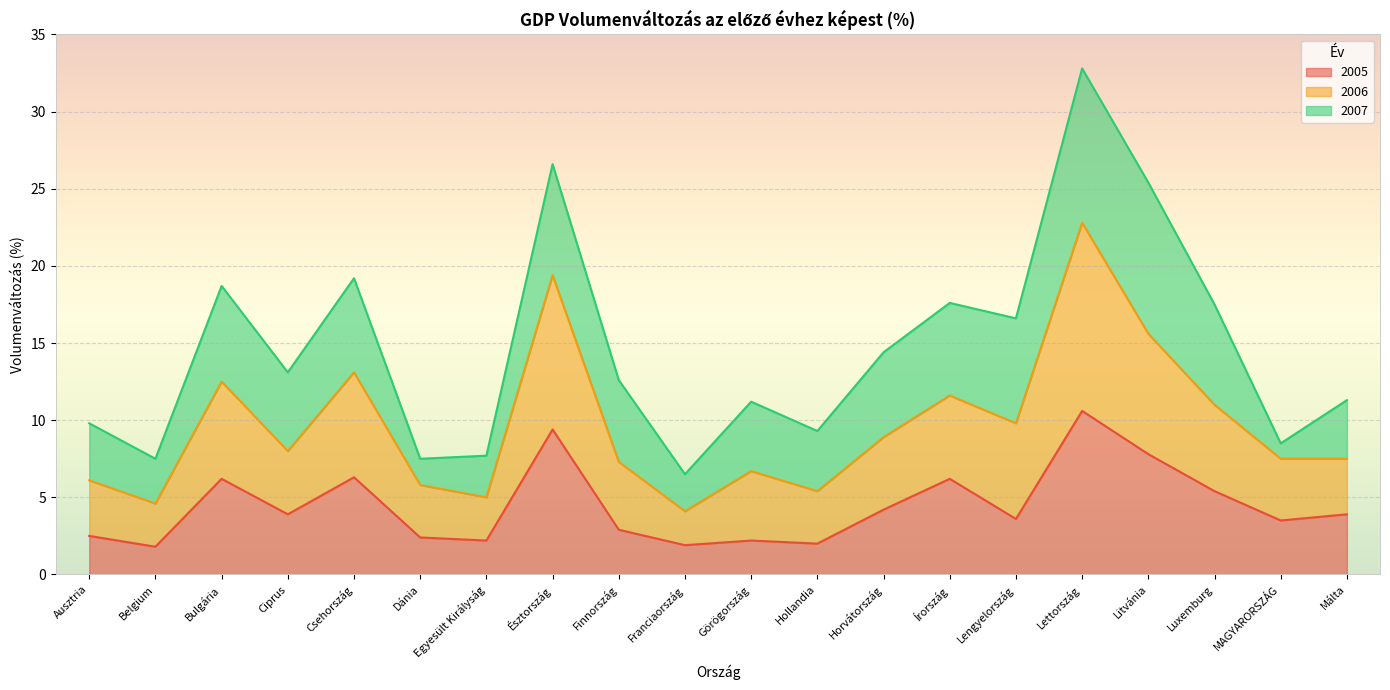

What is the total value across all series at Franciaország?

6.5